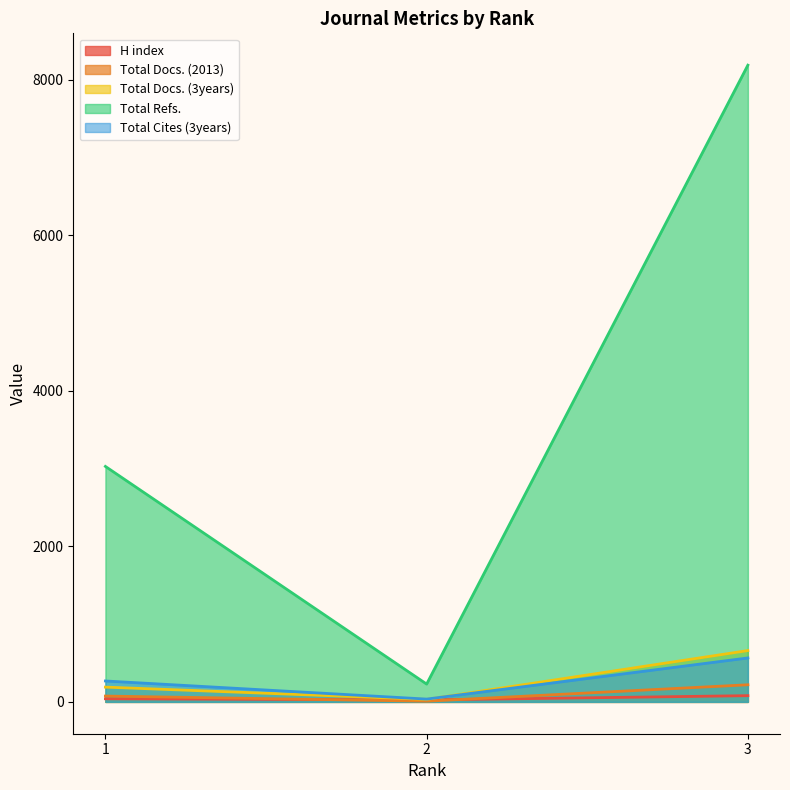

What is the total value across all series at 1?

3602